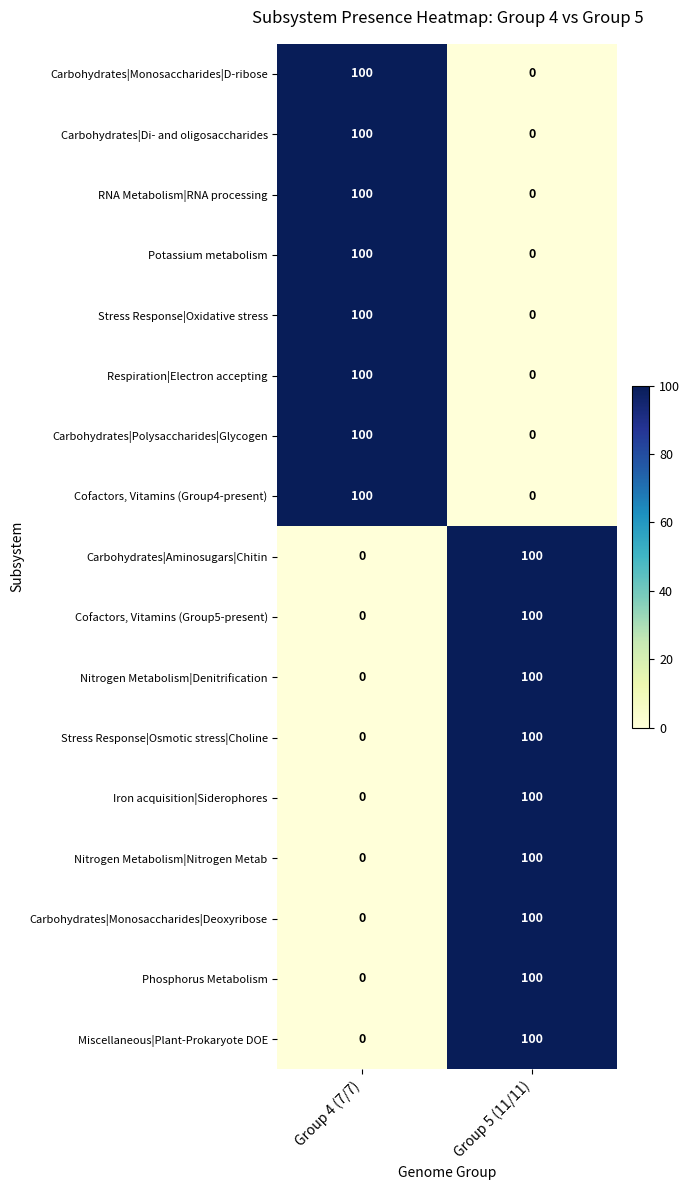

What is the maximum value shown in the chart?

100